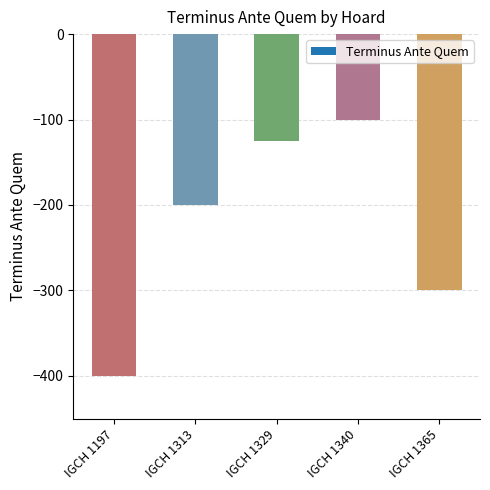

At which category does the chart reach its peak across all series?

IGCH 1340